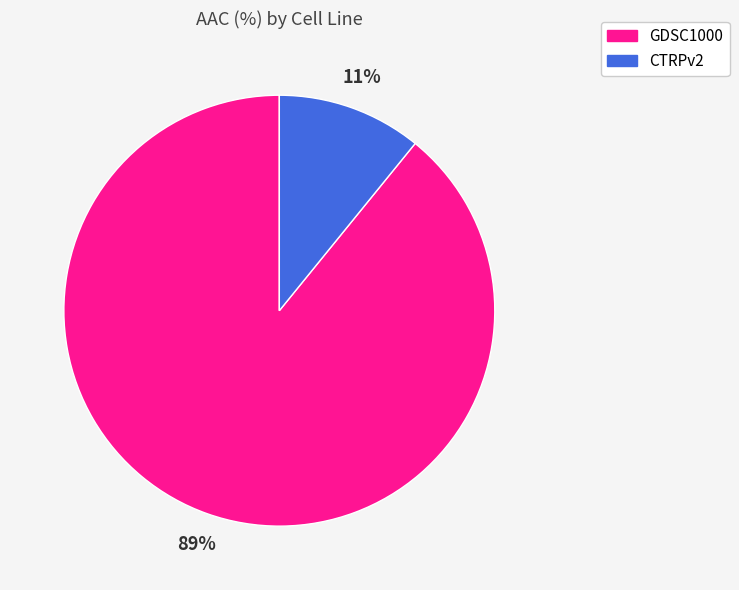

Which slice represents more than half of the pie?

GDSC1000